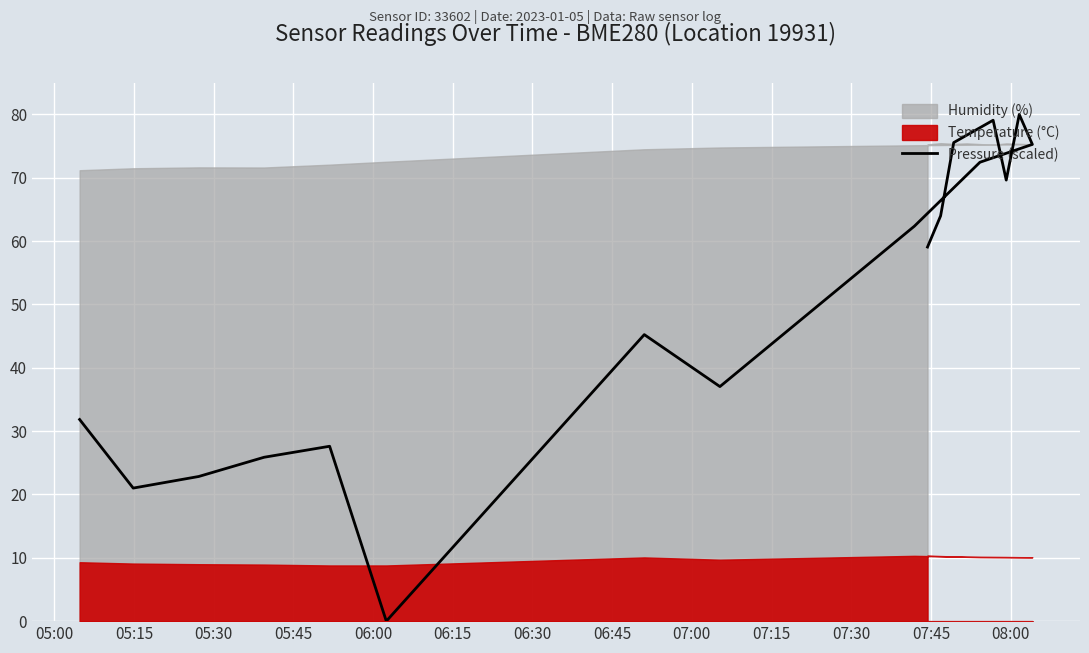

What is the difference between the second highest and minimum values?

79.1